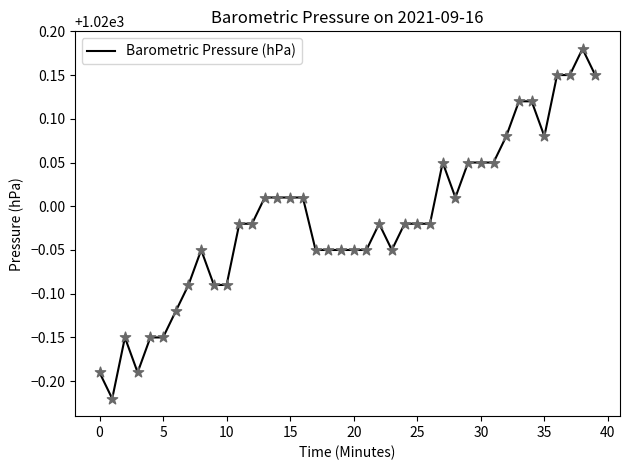

What is the difference between the maximum and minimum values?

0.4